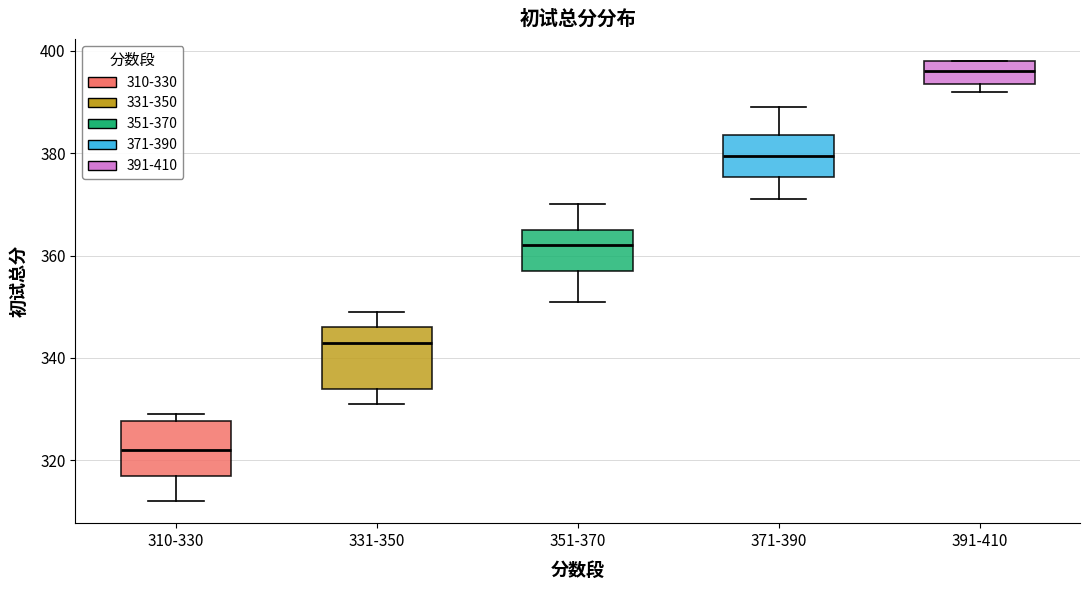

Reading left to right, read every box against the y-axis: the position of its median line, the range the box covers, and the ends of its whiskers. The values are not printed on the chart, so give them approximately, as read against the axis.

310-330: median 322, box 318 to 328, whiskers 312 to 330
331-350: median 344, box 334 to 346, whiskers 332 to 350
351-370: median 362, box 358 to 366, whiskers 352 to 370
371-390: median 380, box 376 to 384, whiskers 372 to 390
391-410: median 396, box 394 to 398, whiskers 392 to 398